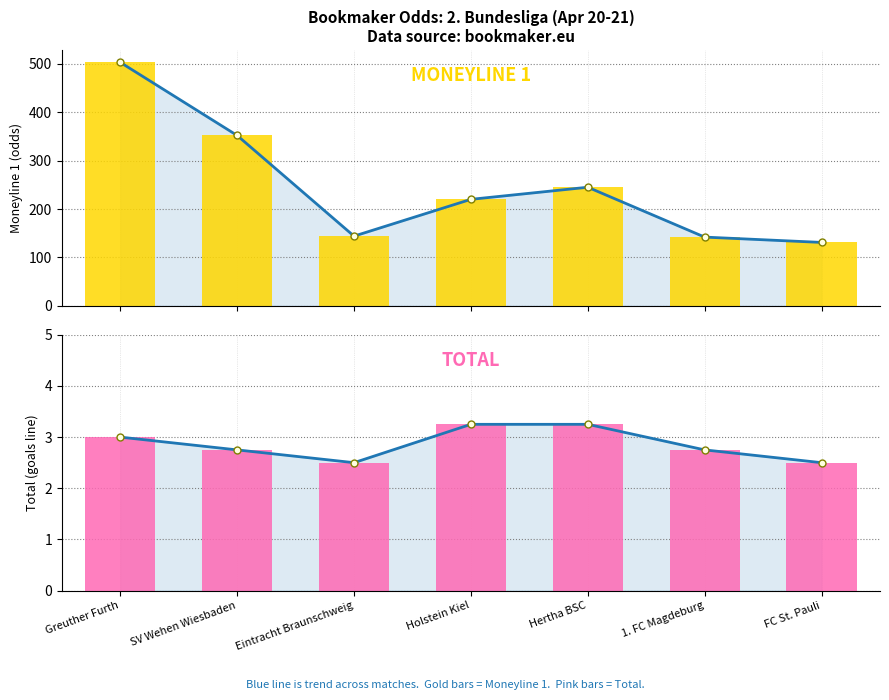

Rank the series at Holstein Kiel from highest to lowest value.

MONEYLINE 1 (line), MONEYLINE 1, TOTAL (line), TOTAL